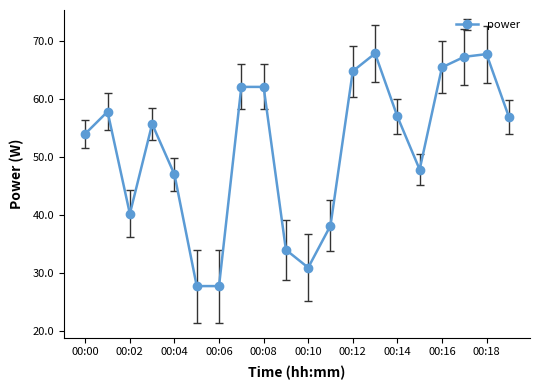

What is the sum of all values?

1032.3